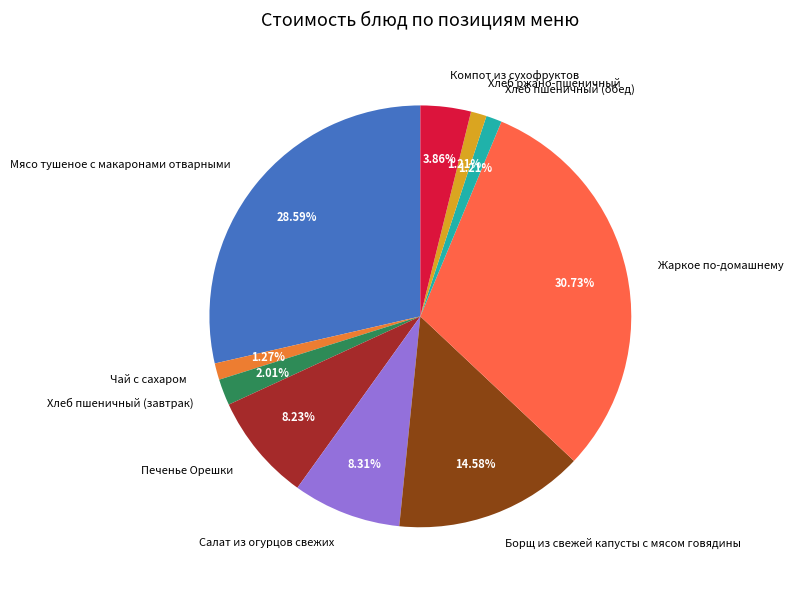

How many segments does this pie chart have?

10